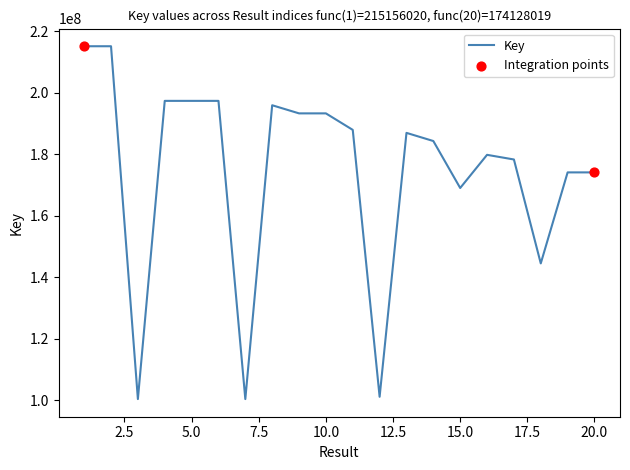

What is the maximum value shown in the chart?

215156020